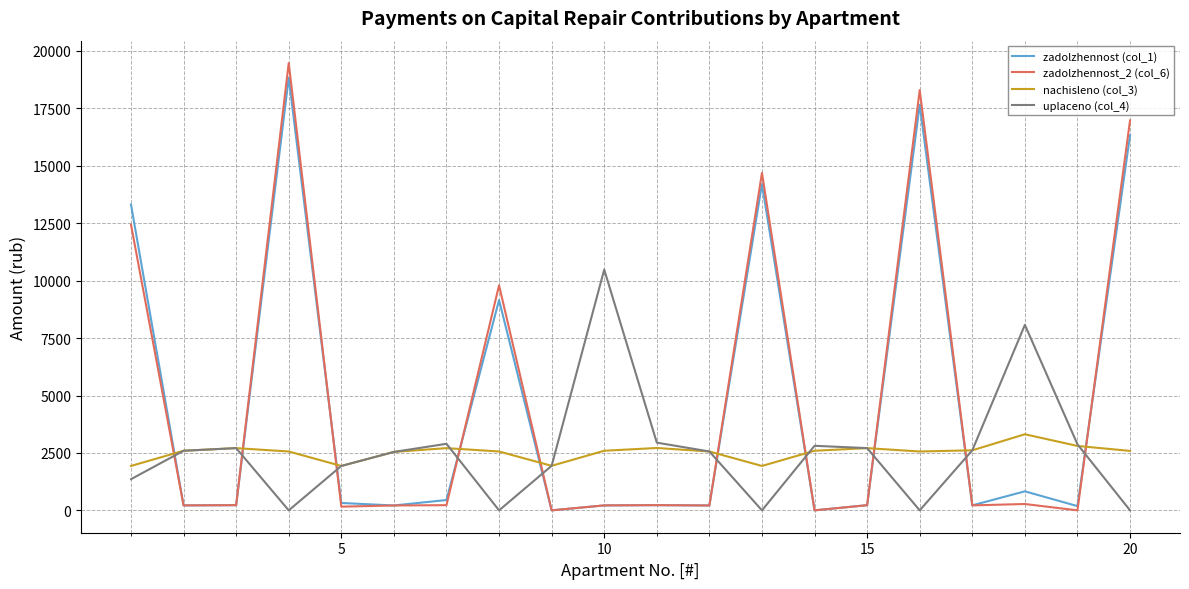

Which series ends up on top after the final intersection of zadolzhennost_2 (col_6) and uplaceno (col_4)?

zadolzhennost_2 (col_6)